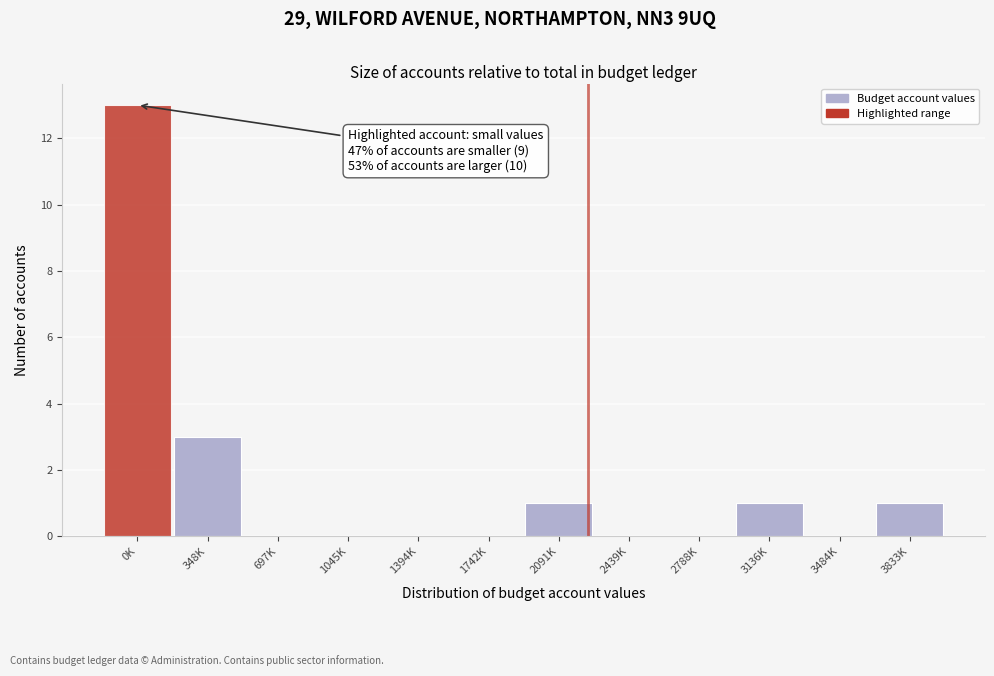

Reading right to left, transcribe all the data shown in this chart.

3833K=1	3484K=0	3136K=1	2788K=0	2439K=0	2091K=1	1742K=0	1394K=0	1045K=0	697K=0	348K=3	0K=13